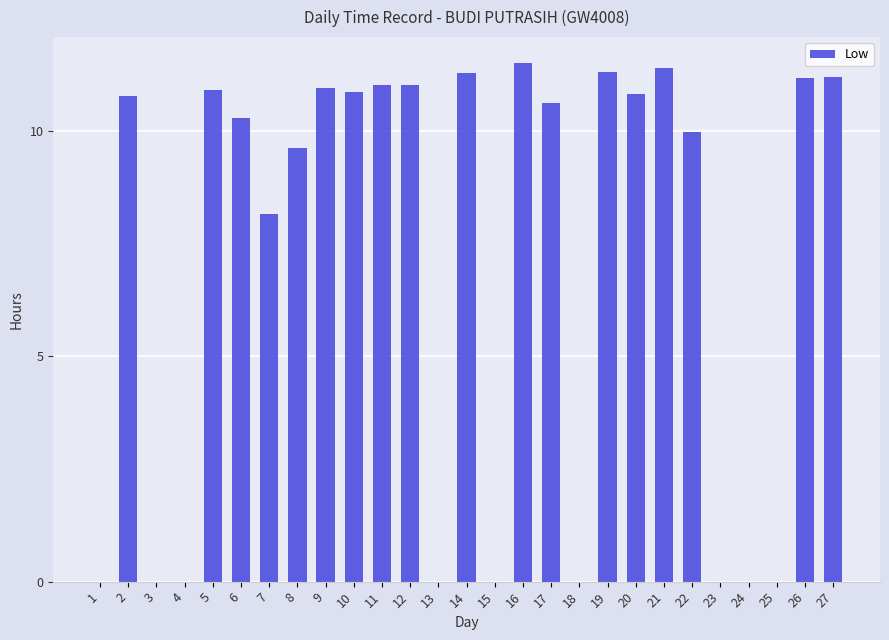

At which label does the data first exceed 10?

2